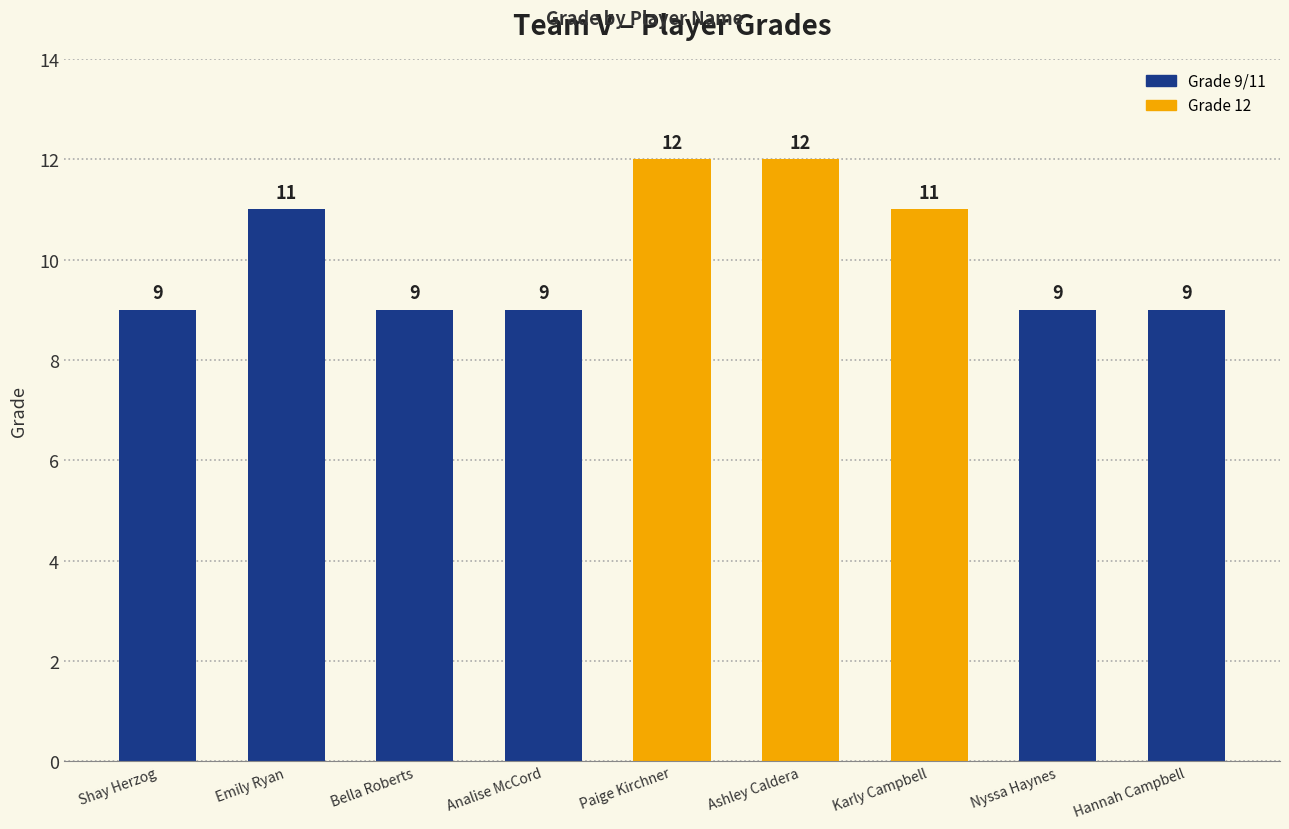

How many values are between 9 and 11?

7